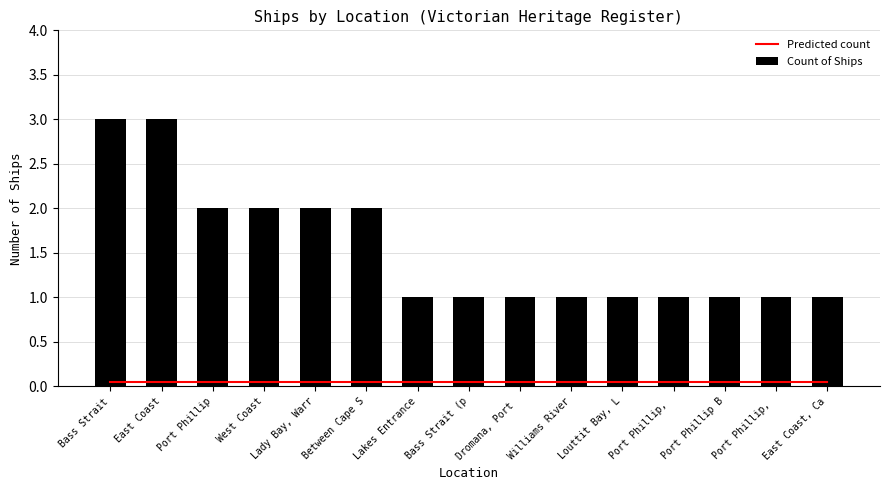

Rank the categories by Count of Ships value from highest to lowest.

Bass Strait, East Coast, Port Phillip, West Coast, Lady Bay, Warr, Between Cape S, Lakes Entrance, Bass Strait (p, Dromana, Port , Williams River, Louttit Bay, L, Port Phillip, , Port Phillip B, Port Phillip, , East Coast, Ca